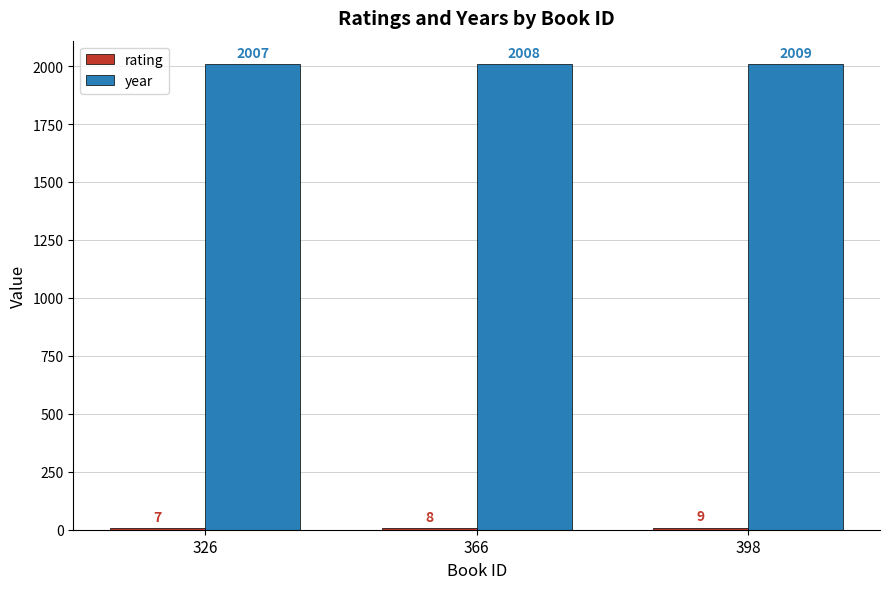

What is the lowest value of the year series?

2007